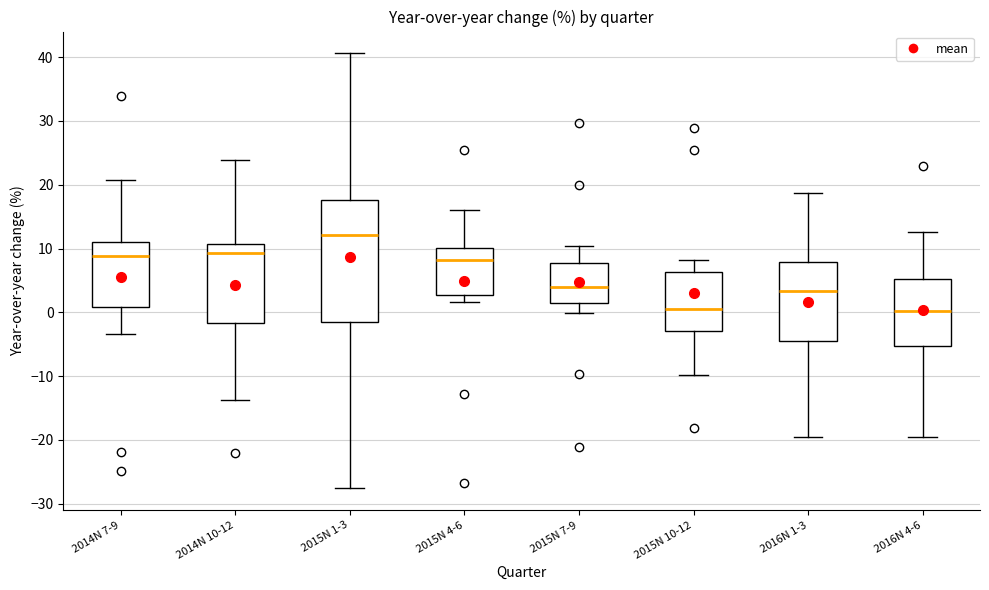

Where does the lower whisker of the box for 2014N 7-9 end on the y-axis? The values are not printed on the chart, so give them approximately, as read against the axis.

-3